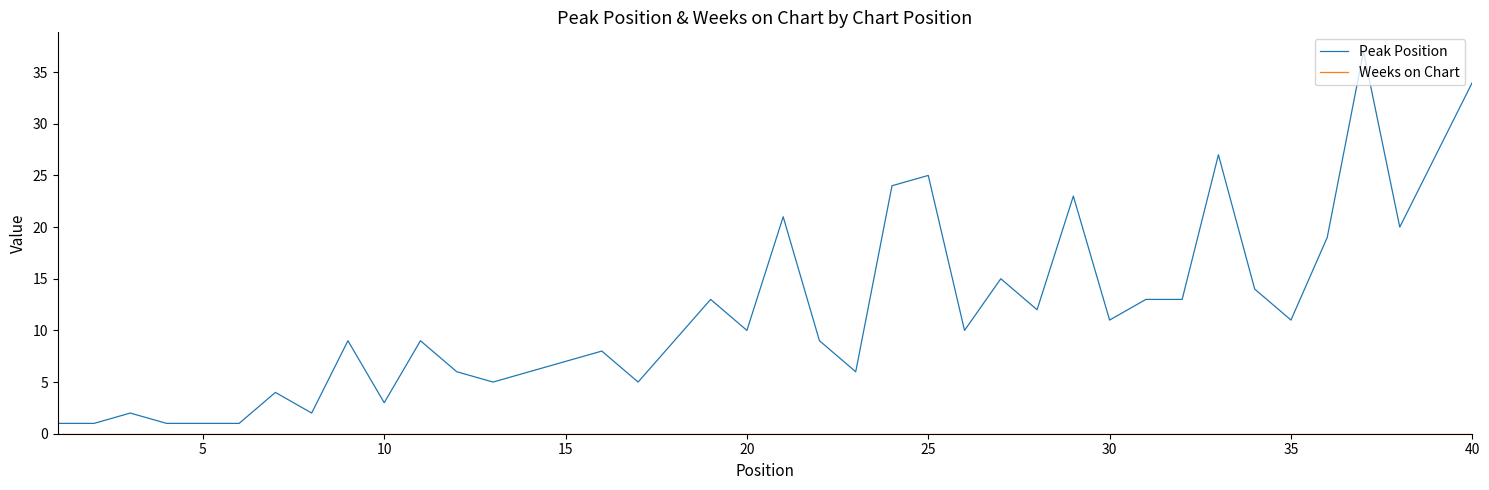

Which series has the widest spread of values?

Peak Position